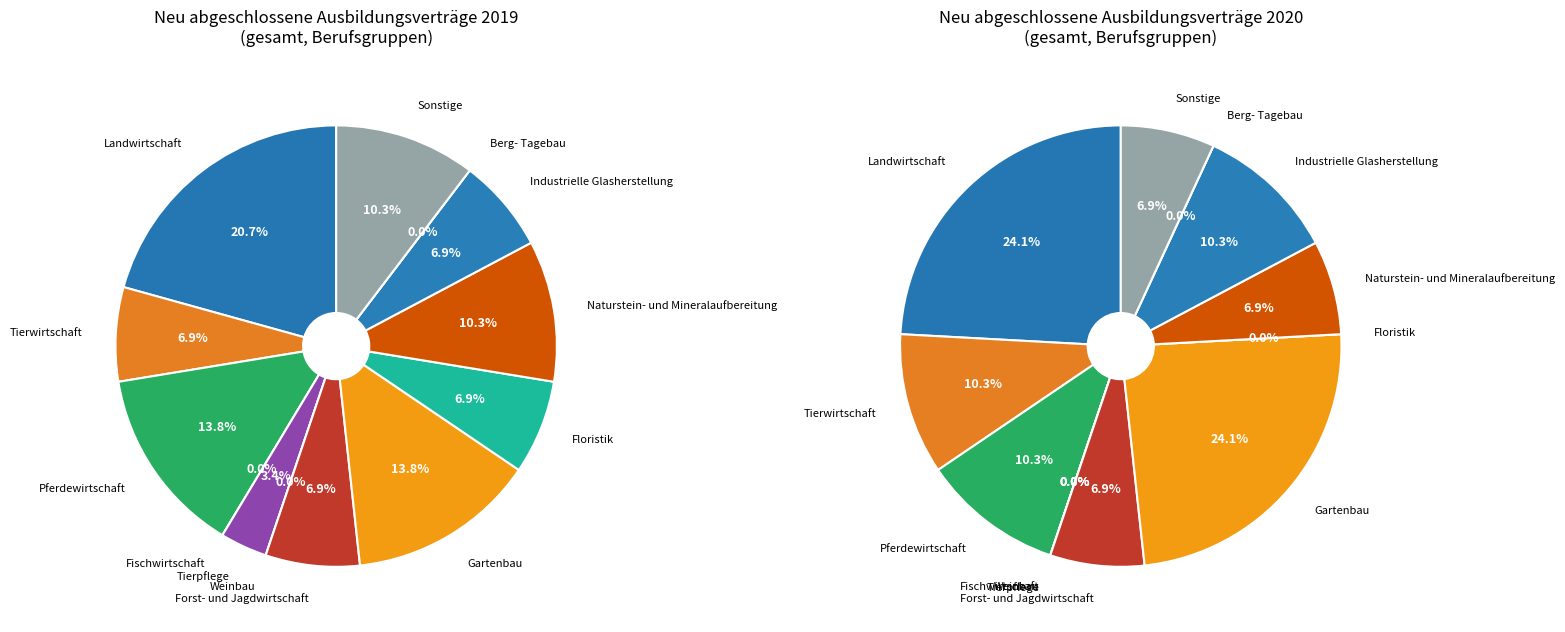

How many segments does this pie chart have?

13